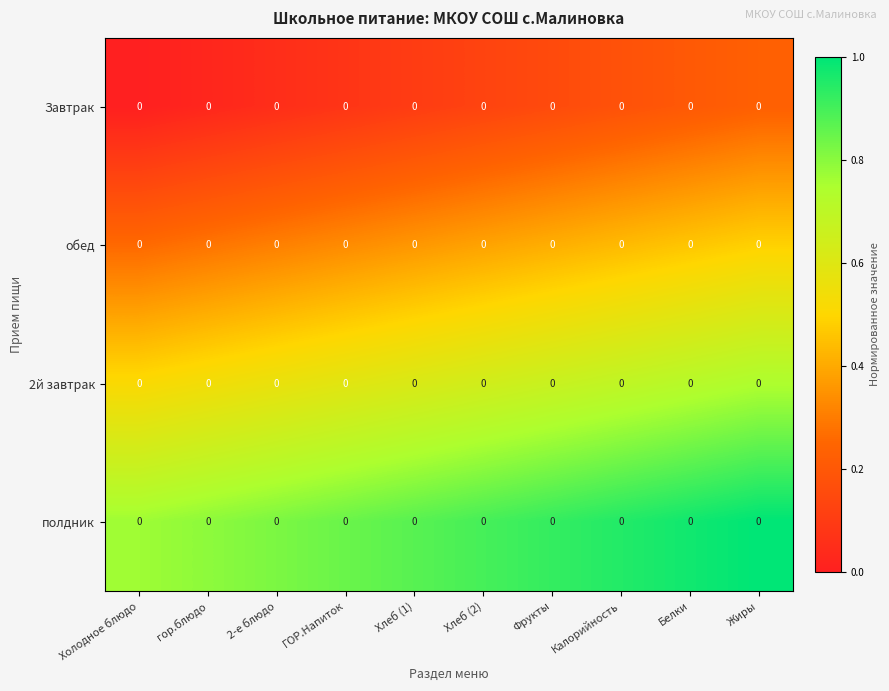

Which has a higher value, Холодное блюдо or Калорийность?

Калорийность